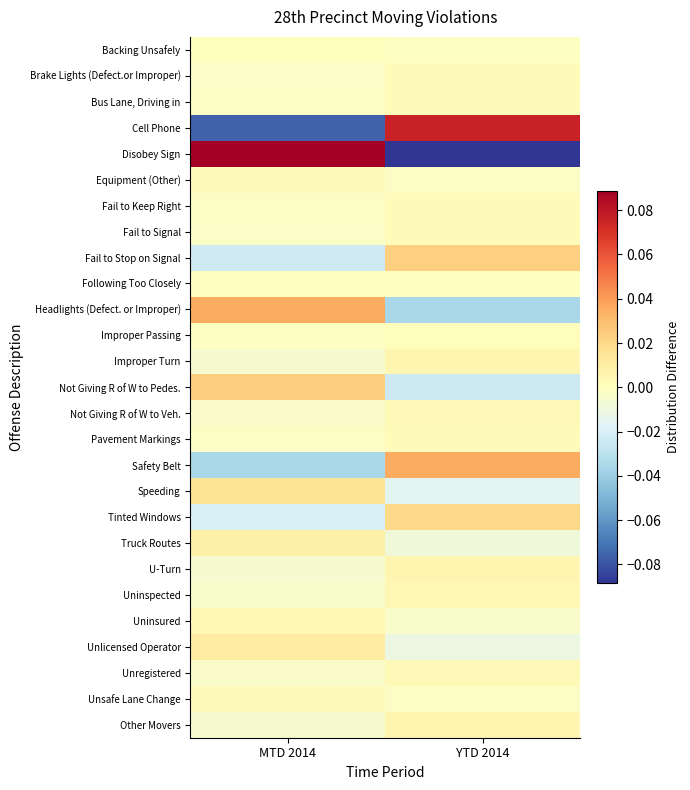

Rank the series at YTD 2014 from lowest to highest value.

Disobey Sign, Headlights (Defect. or Improper), Not Giving R of W to Pedes., Speeding, Unlicensed Operator, Truck Routes, Uninsured, Equipment (Other), Unsafe Lane Change, Backing Unsafely, Following Too Closely, Improper Passing, Pavement Markings, Fail to Keep Right, Bus Lane, Driving in, Fail to Signal, Brake Lights (Defect.or Improper), Unregistered, Not Giving R of W to Veh., Uninspected, Improper Turn, U-Turn, Other Movers, Tinted Windows, Fail to Stop on Signal, Safety Belt, Cell Phone